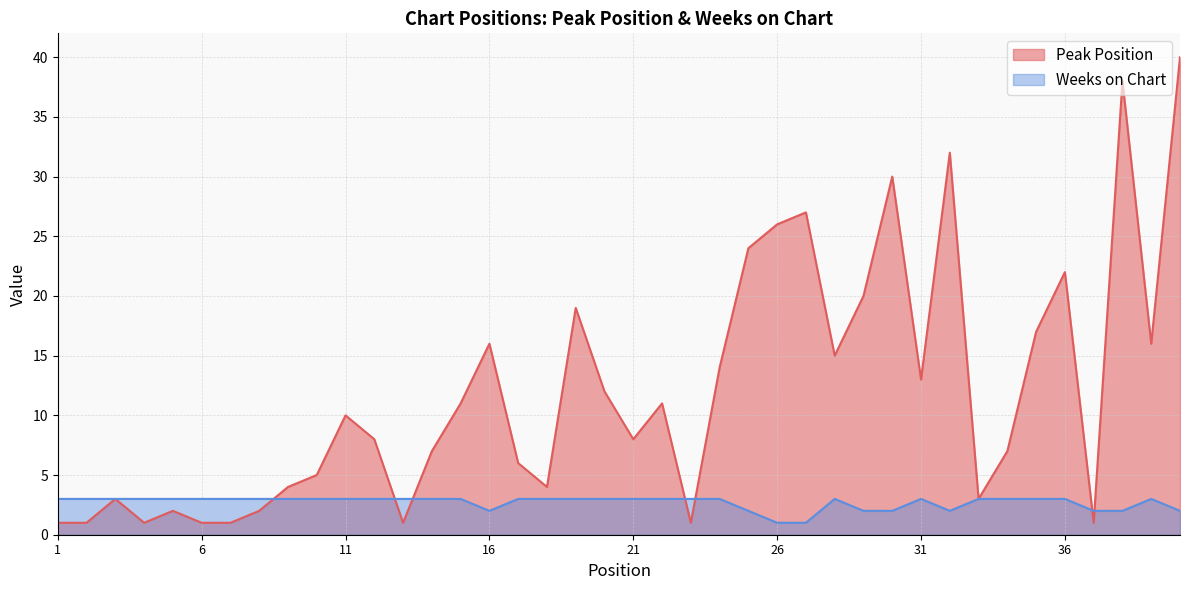

How many series are shown in this chart?

2